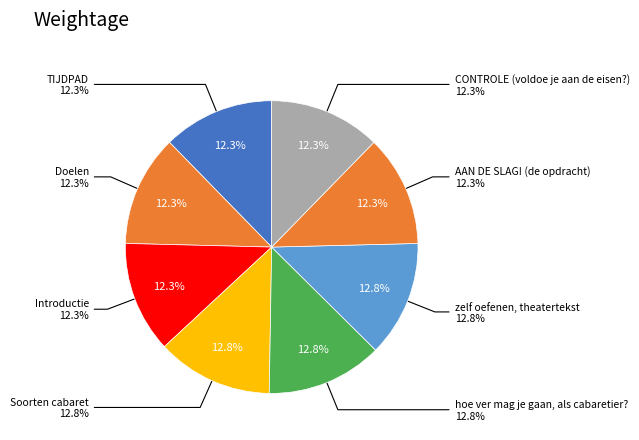

Does any single category account for the majority?

No